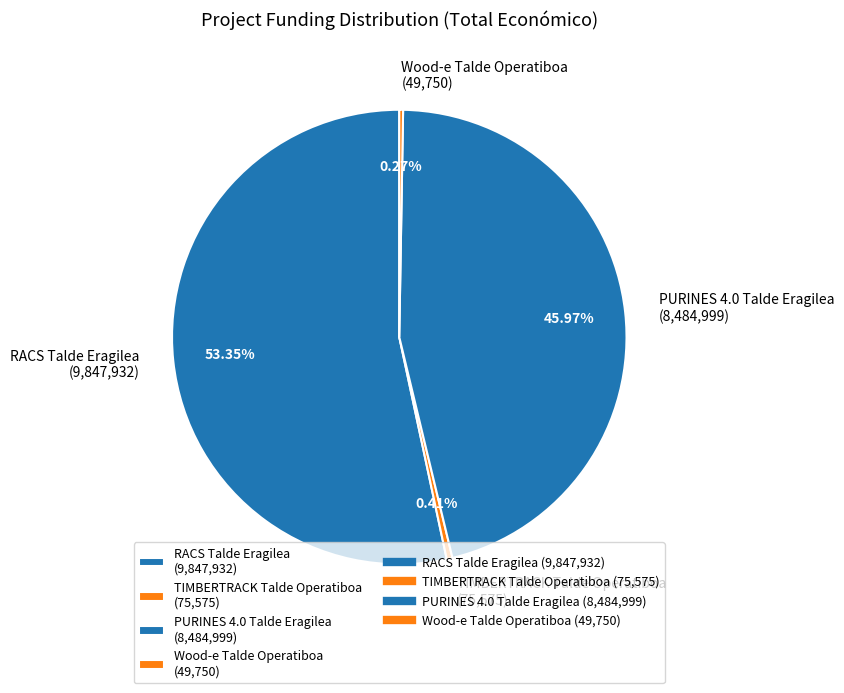

Do PURINES 4.0 Talde Eragilea (8,484,999) and RACS Talde Eragilea (9,847,932) together represent more than half of the pie?

Yes